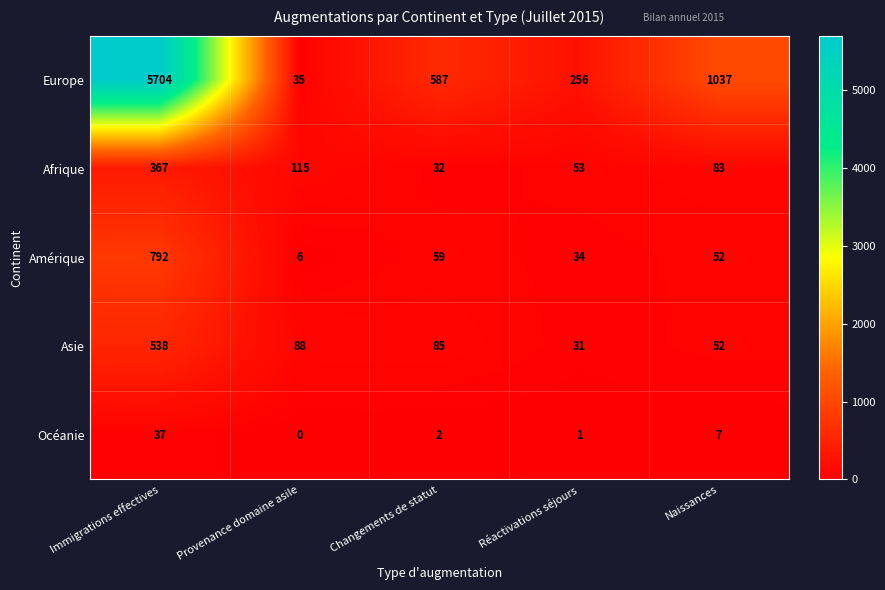

What is the spread (max minus min) of values at Immigrations effectives?

5667